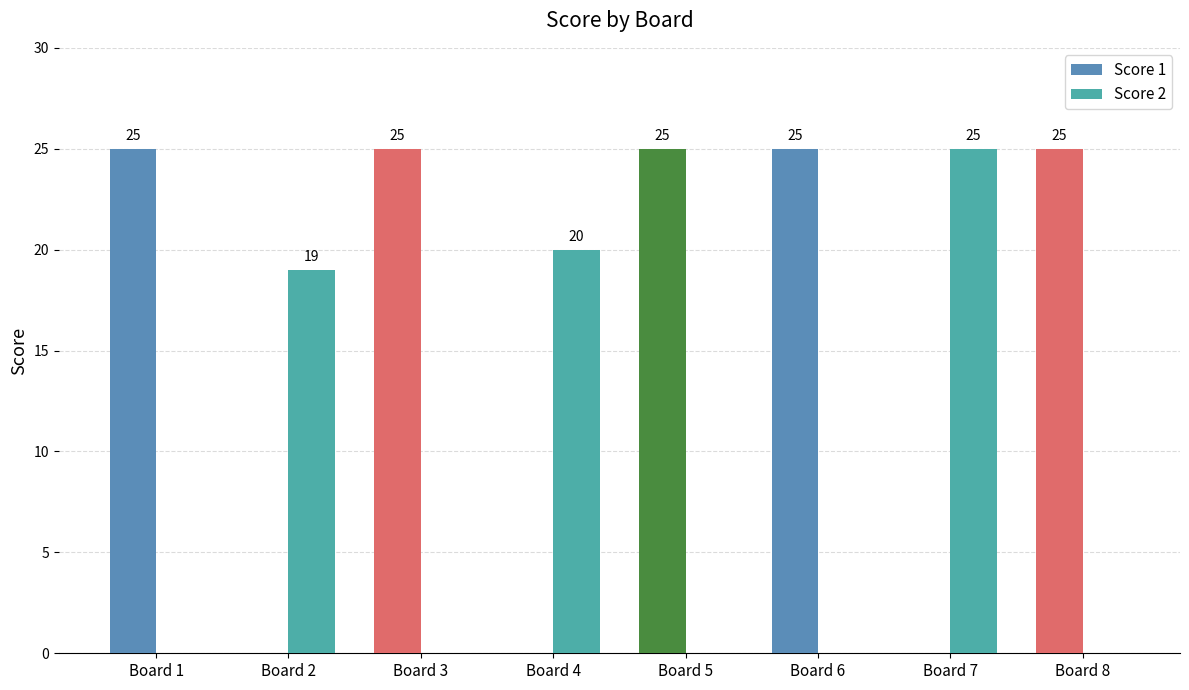

Does the chart contain stacked bars?

No